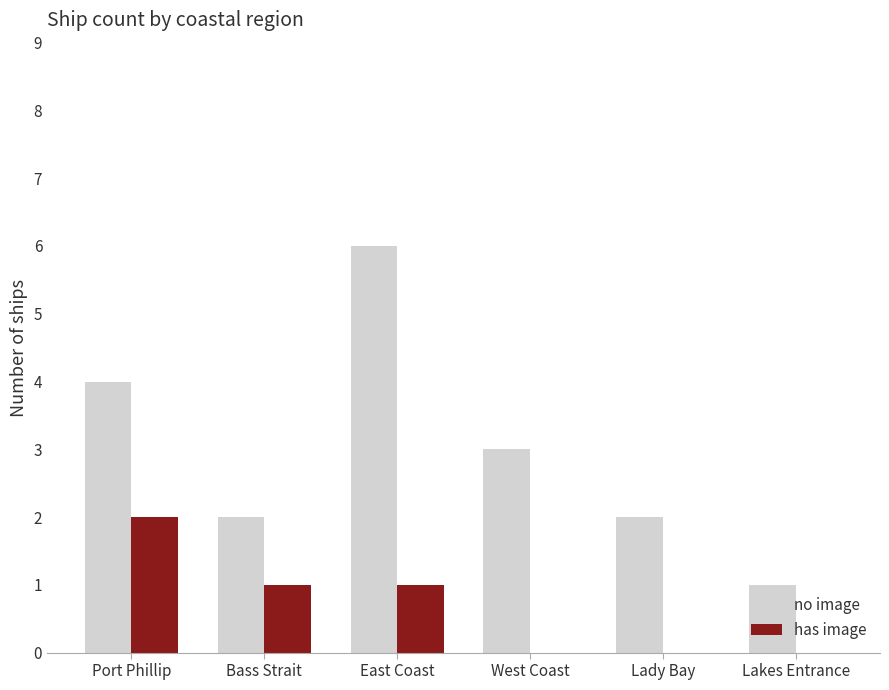

Where is no image nearest to the value 3?

West Coast